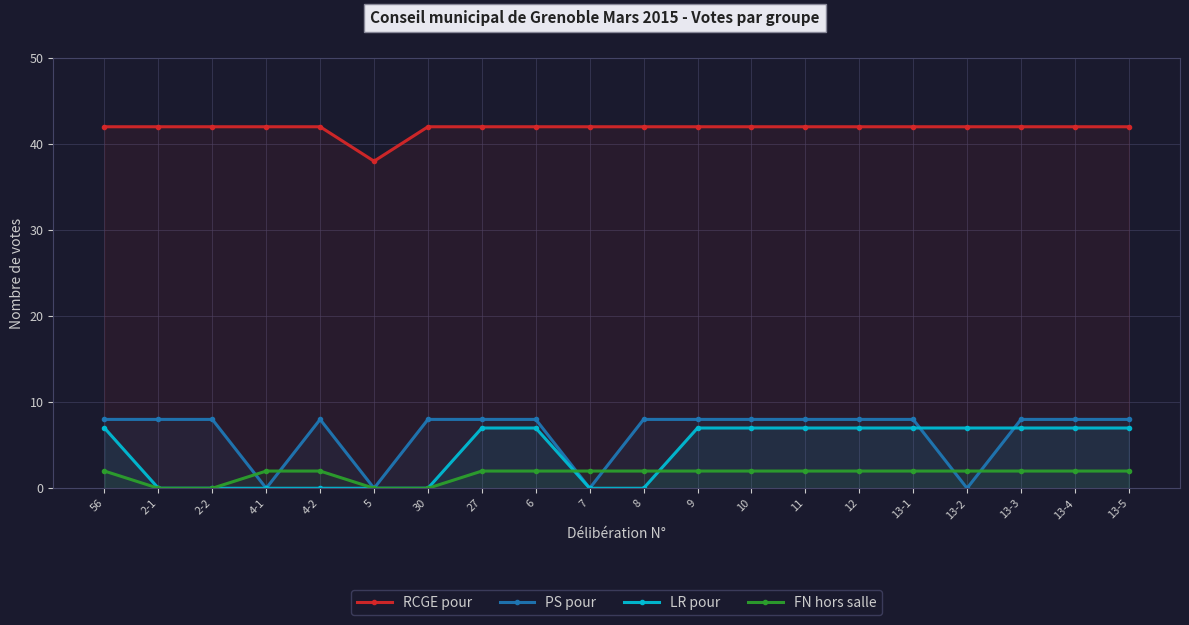

What is the total value across all series at 12?

59